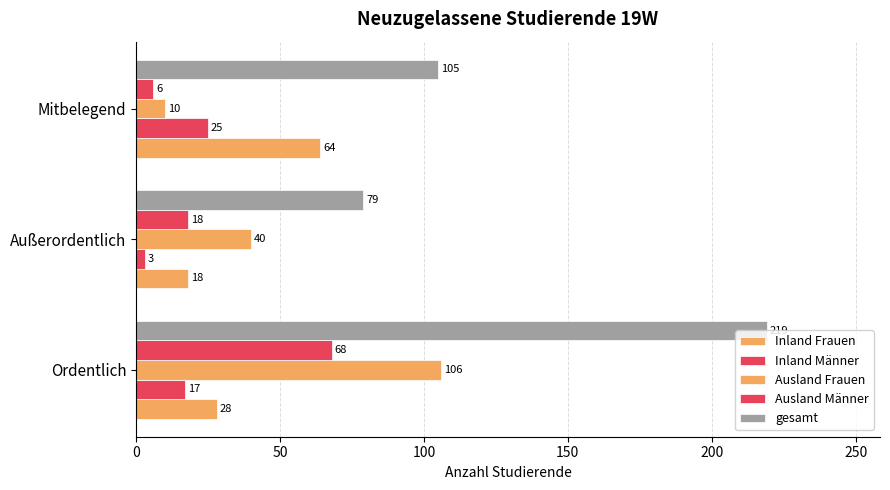

How many data points does each series have?

3